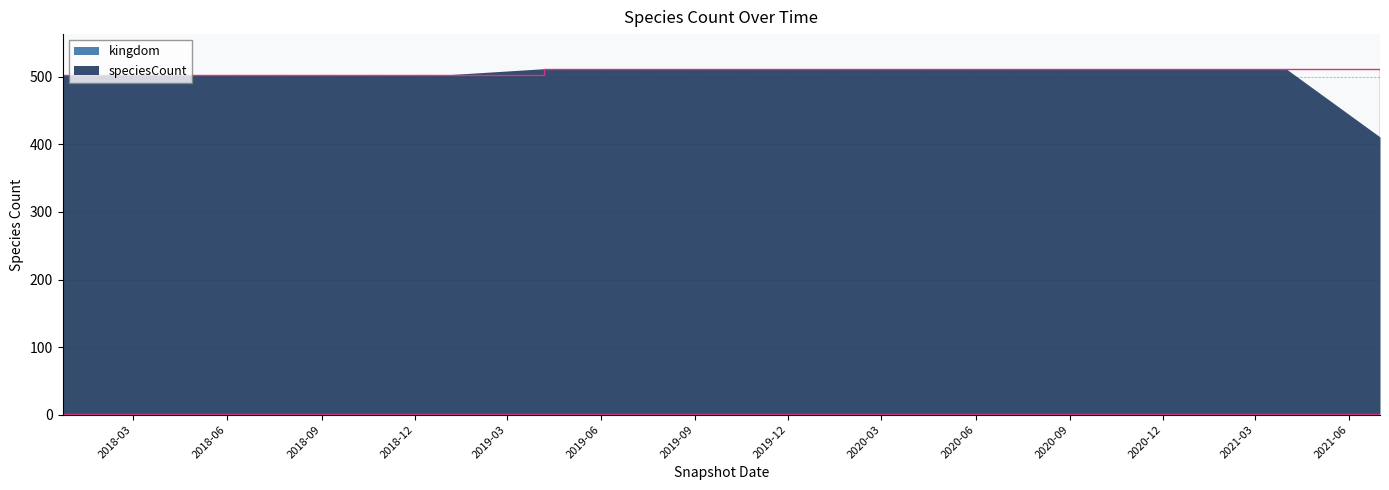

Reading right to left, extract all data points from this chart.

2021-07-01=411	2021-04-01=511	2021-01-01=511	2020-10-01=511	2020-07-01=511	2020-04-01=512	2020-01-01=512	2019-10-09=512	2019-07-01=512	2019-04-06=512	2019-01-01=503	2018-09-28=503	2018-07-11=503	2018-04-09=503	2017-12-22=503